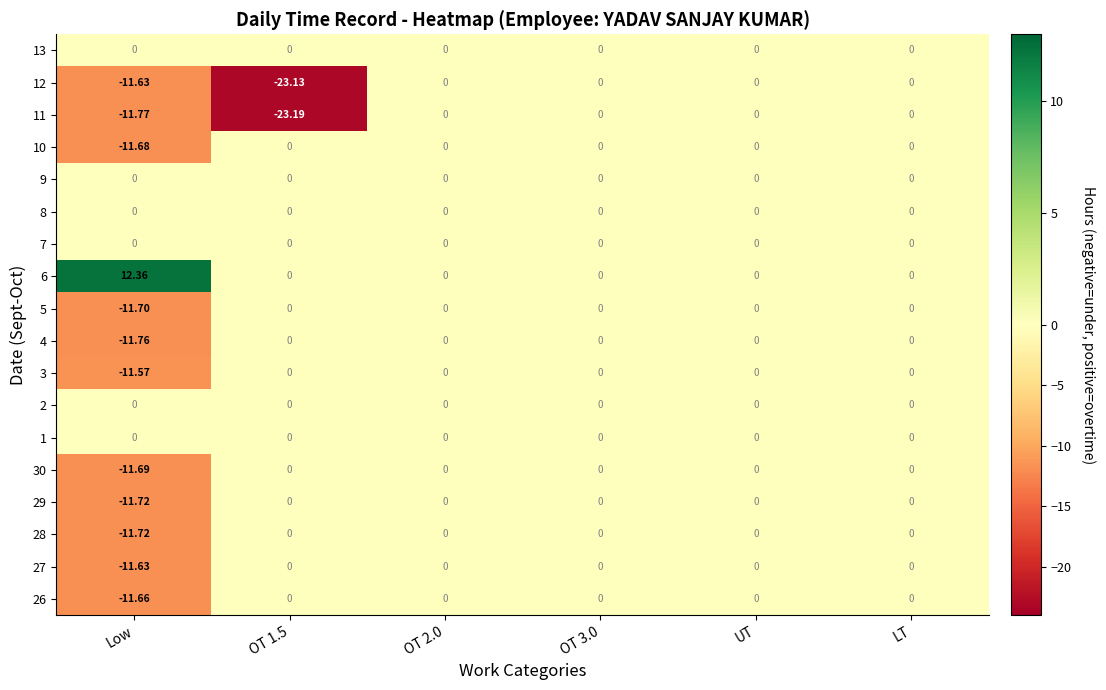

Which category has the lowest value in the 27 series?

Low